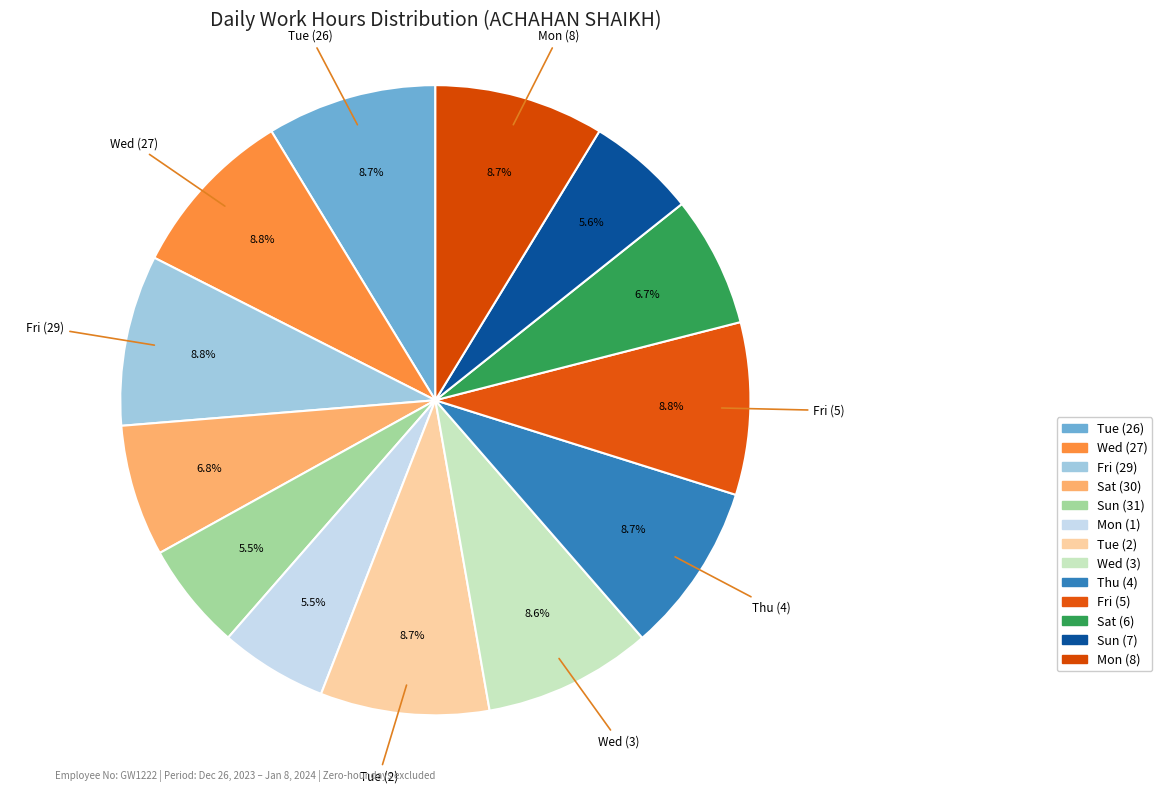

Is there a majority slice in this chart?

No